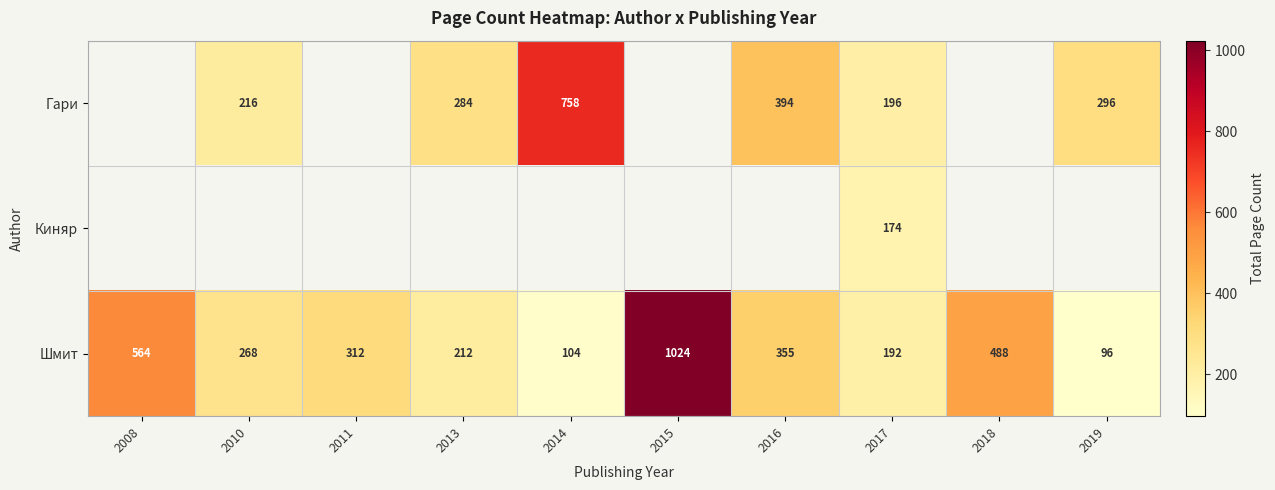

What is the difference between the highest and lowest values at 2014?

654.0